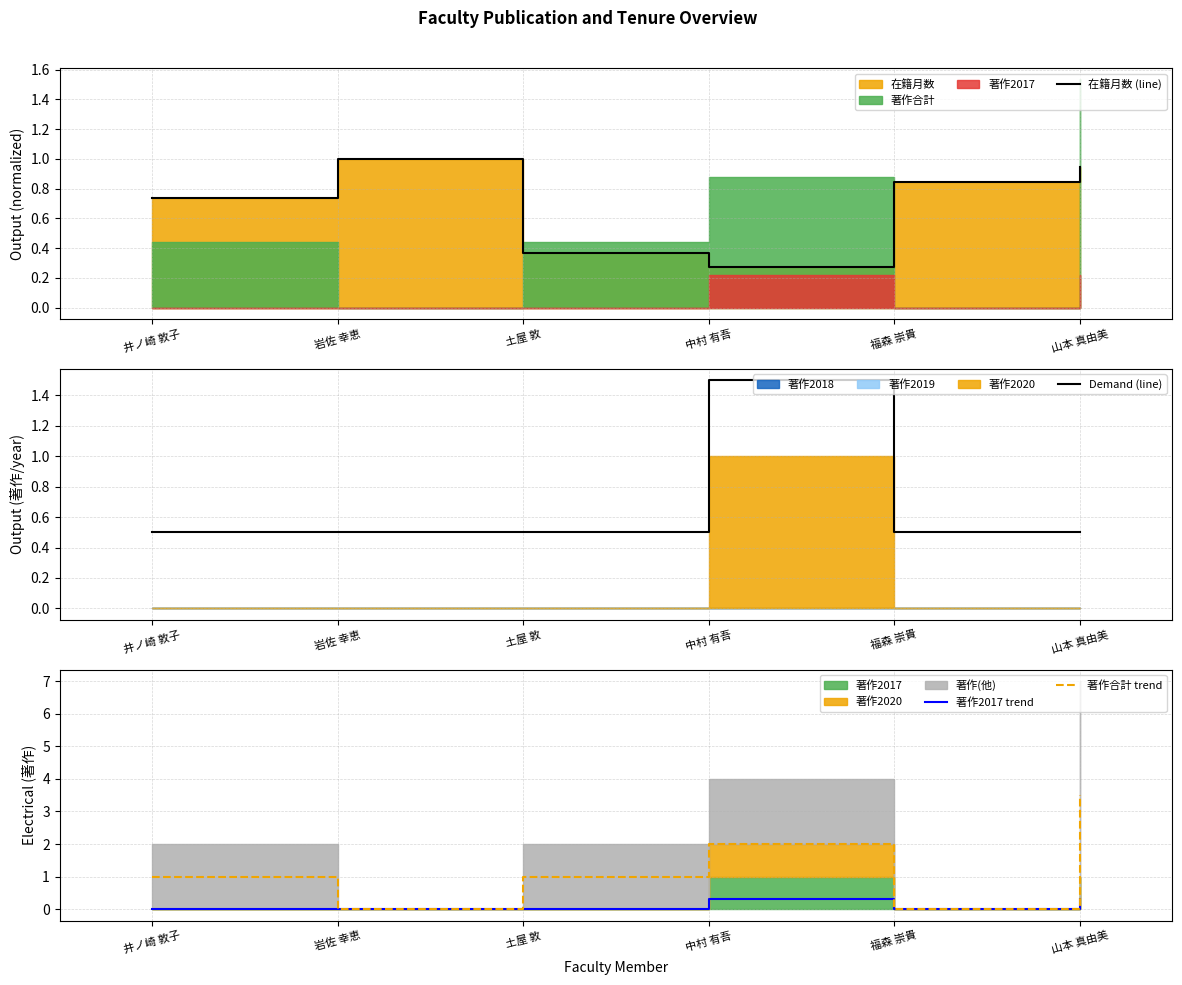

List the series in order of their peak value, lowest first.

著作2017 trend, 在籍月数 (line), Demand (line), 著作合計 trend